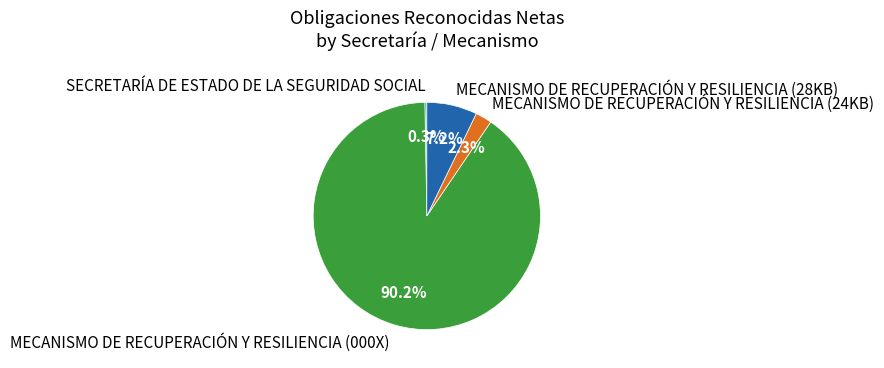

What portion of the pie excludes MECANISMO DE RECUPERACIÓN Y RESILIENCIA (24KB)?

97.7%